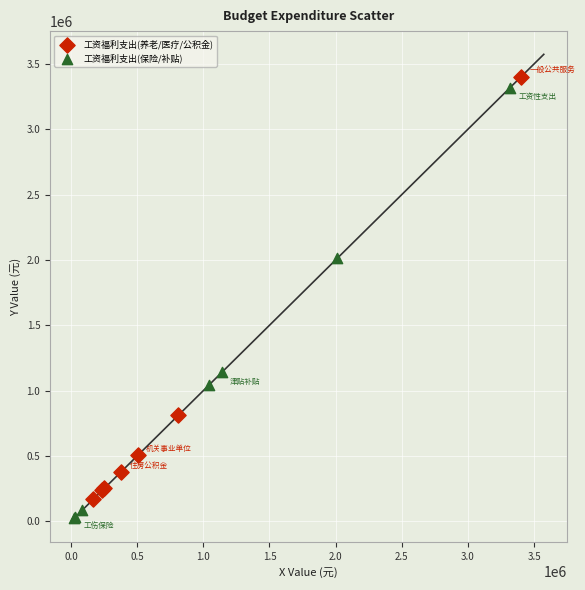

Which series contains the highest Y value?

工资福利支出(养老/医疗/公积金)